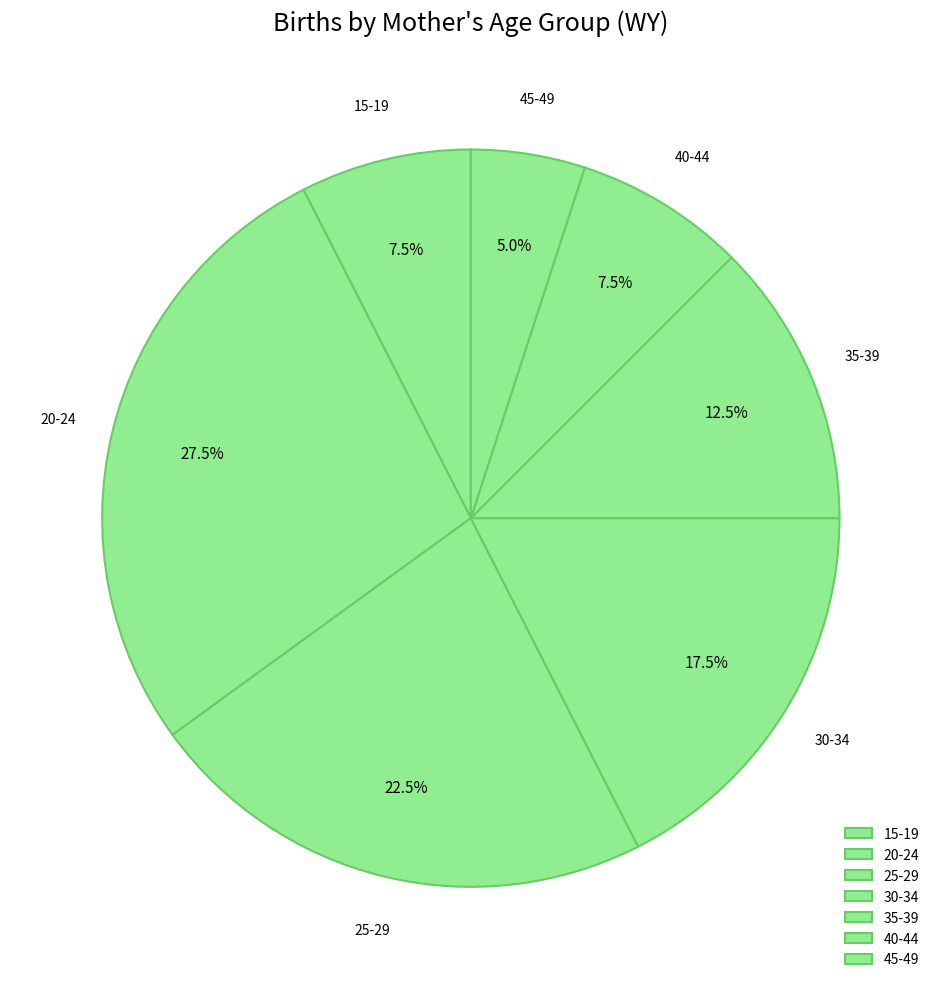

What is the total percentage of 15-19 and 40-44?

15.0%